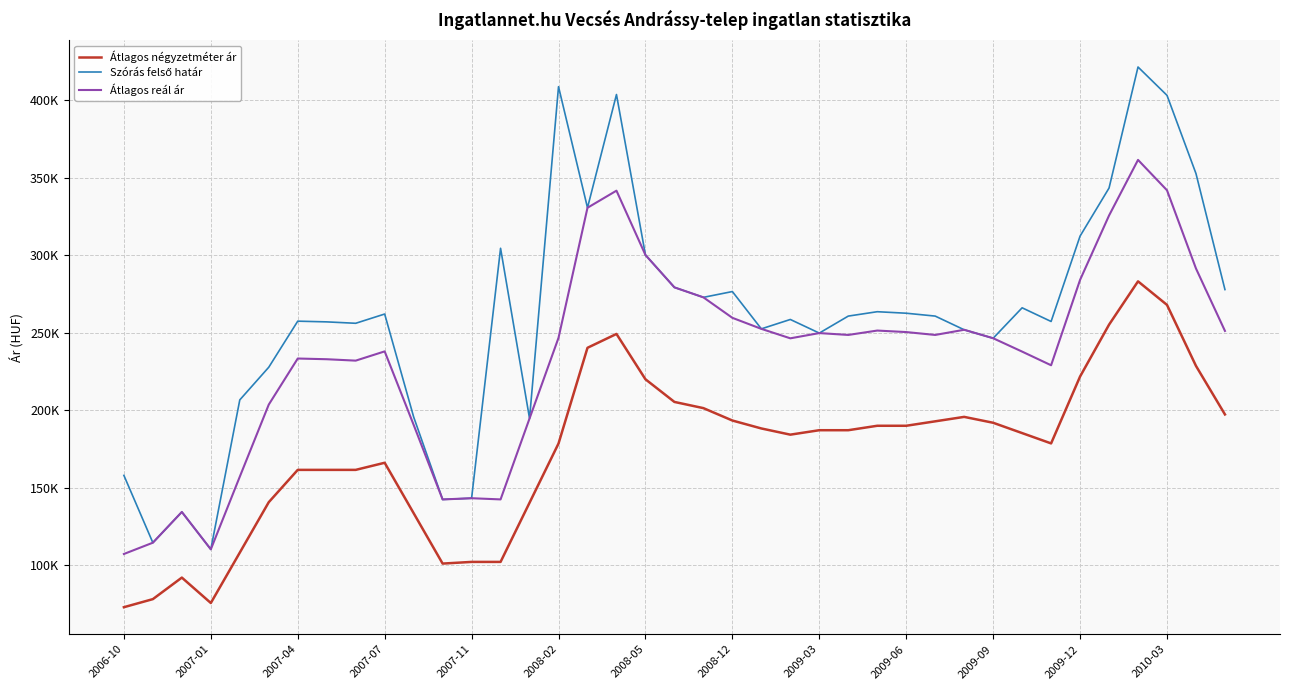

Where is Átlagos négyzetméter ár nearest to the value 178088?

2008-02